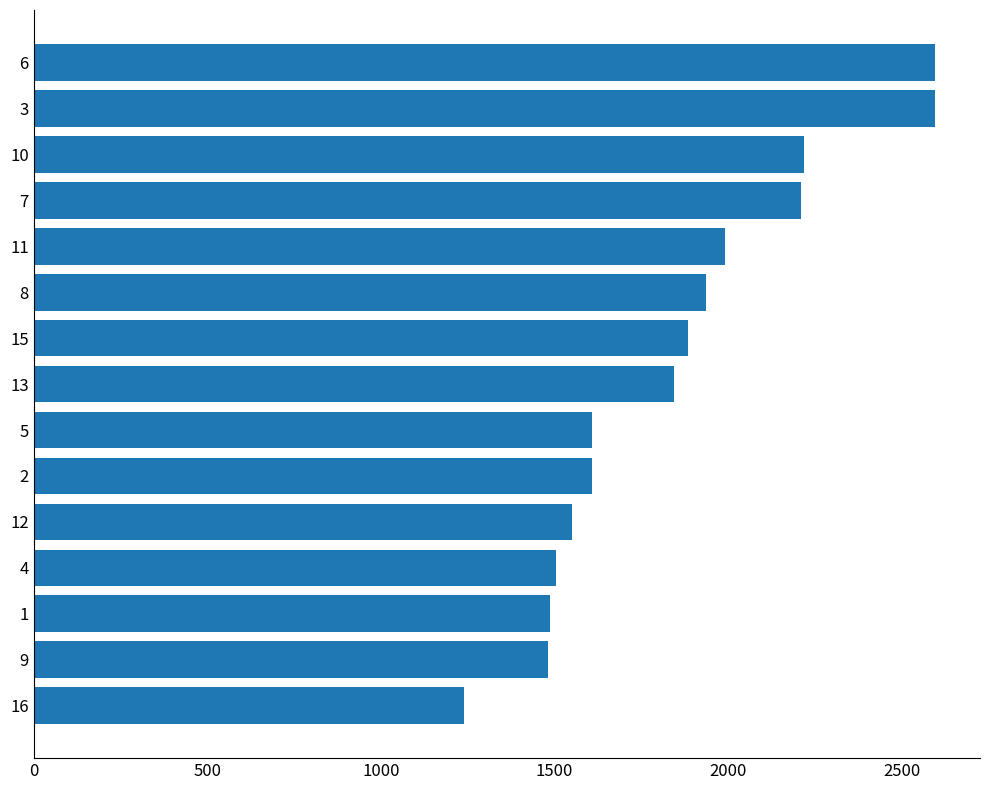

Between 12 and 10, which is larger?

10